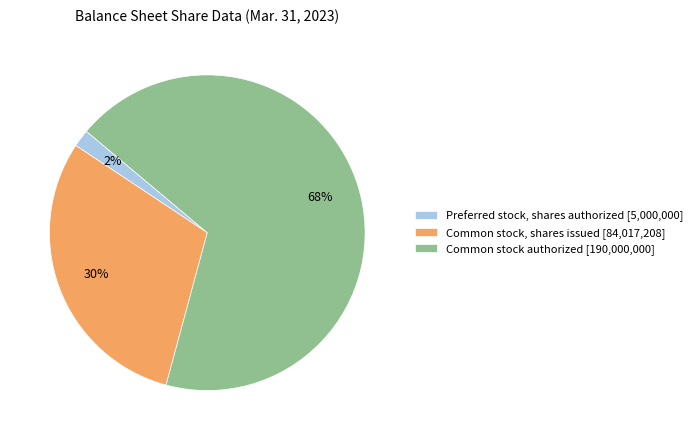

Which slice is the largest?

Common stock authorized